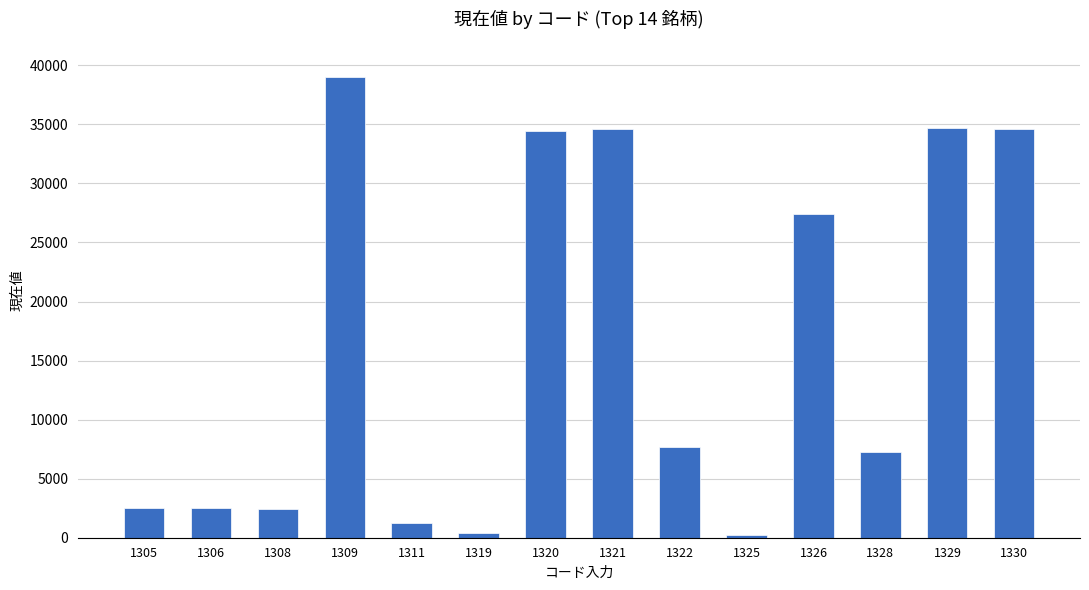

What is the sum of the values at 1306 and 1329?

37199.0